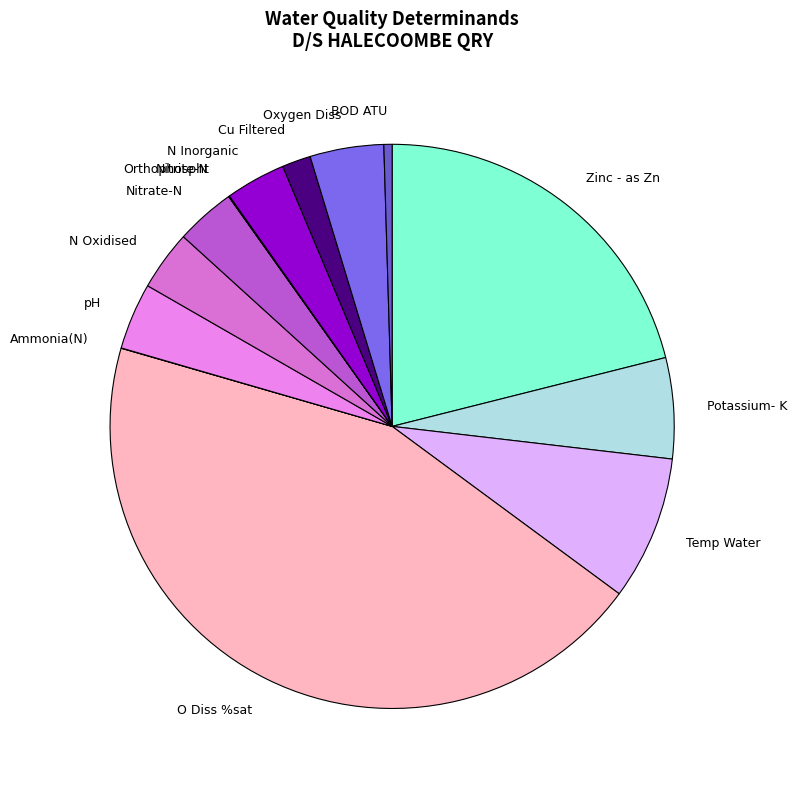

Which slice is the largest?

O Diss %sat